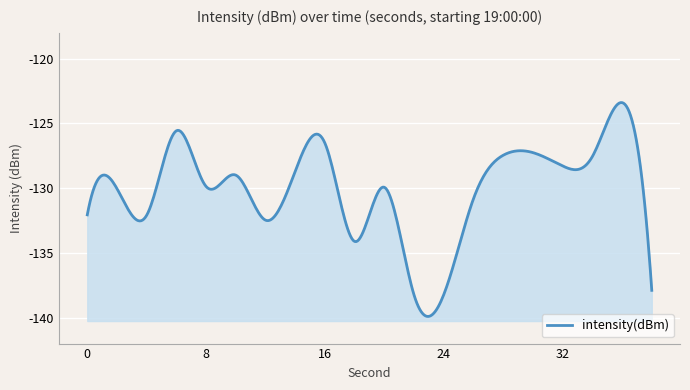

True or false: the data shows -129.9 at 20.

True